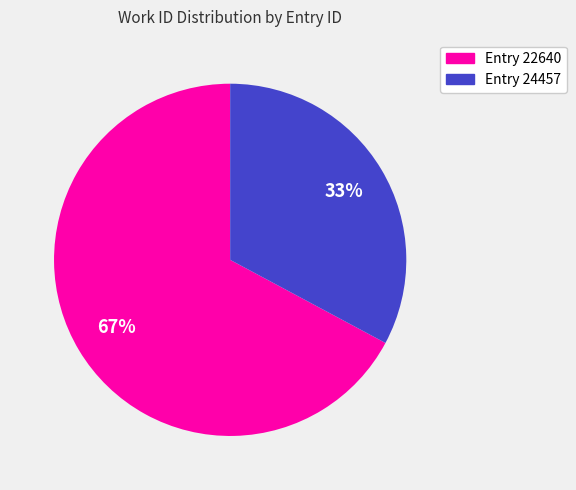

Does any single category account for the majority?

Yes